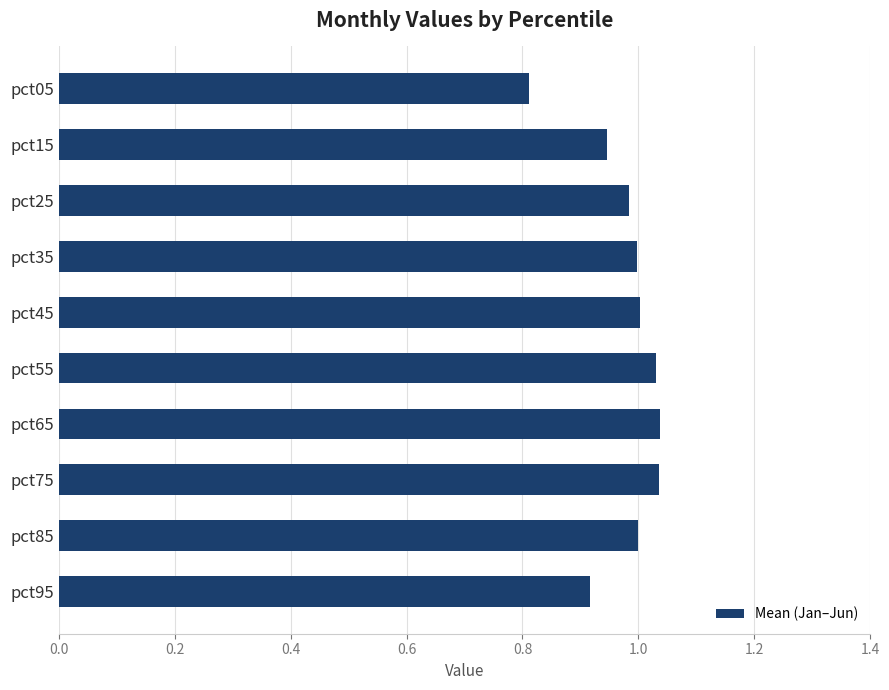

What is the minimum value shown in the chart?

0.8